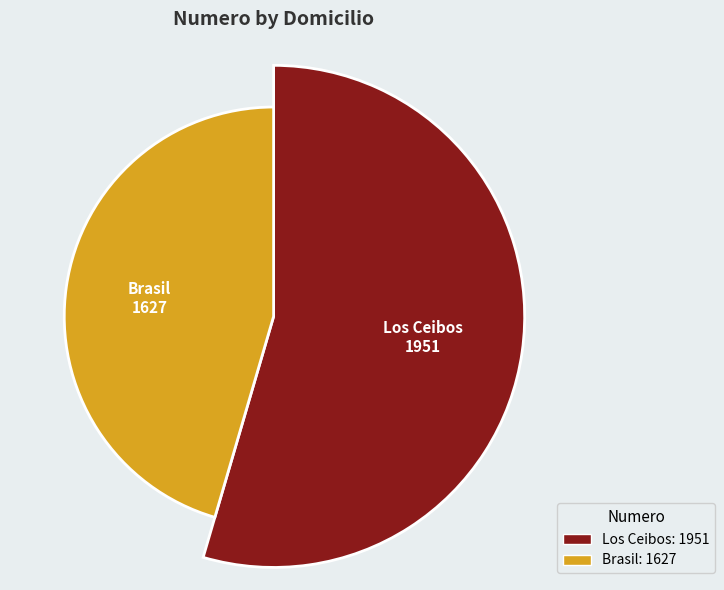

Does the chart contain any negative values?

No